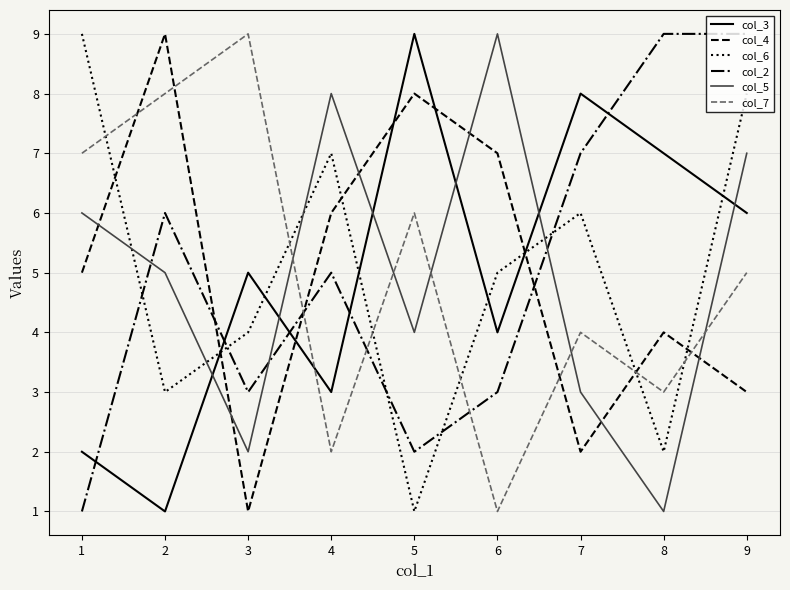

Reading left to right, transcribe all the data shown in this chart.

col_3: 1=2	2=1	3=5	4=3	5=9	6=4	7=8	8=7	9=6
col_4: 1=5	2=9	3=1	4=6	5=8	6=7	7=2	8=4	9=3
col_6: 1=9	2=3	3=4	4=7	5=1	6=5	7=6	8=2	9=8
col_2: 1=1	2=6	3=3	4=5	5=2	6=3	7=7	8=9	9=9
col_5: 1=6	2=5	3=2	4=8	5=4	6=9	7=3	8=1	9=7
col_7: 1=7	2=8	3=9	4=2	5=6	6=1	7=4	8=3	9=5